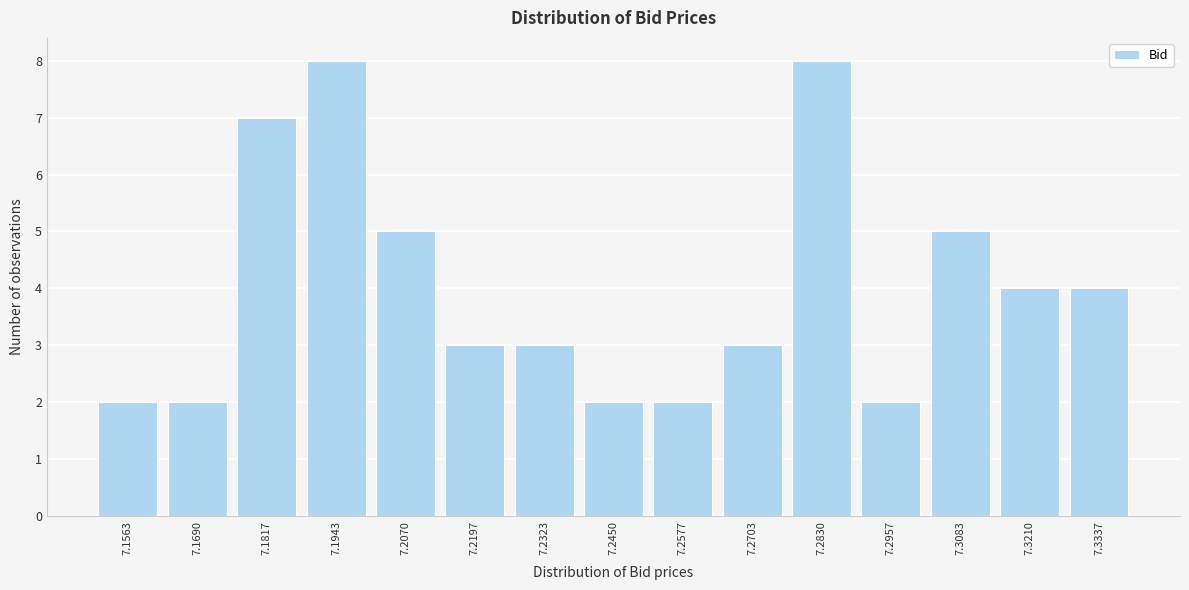

Reading left to right, what are all the values shown in this chart?

7.1563=2	7.1690=2	7.1817=7	7.1943=8	7.2070=5	7.2197=3	7.2323=3	7.2450=2	7.2577=2	7.2703=3	7.2830=8	7.2957=2	7.3083=5	7.3210=4	7.3337=4